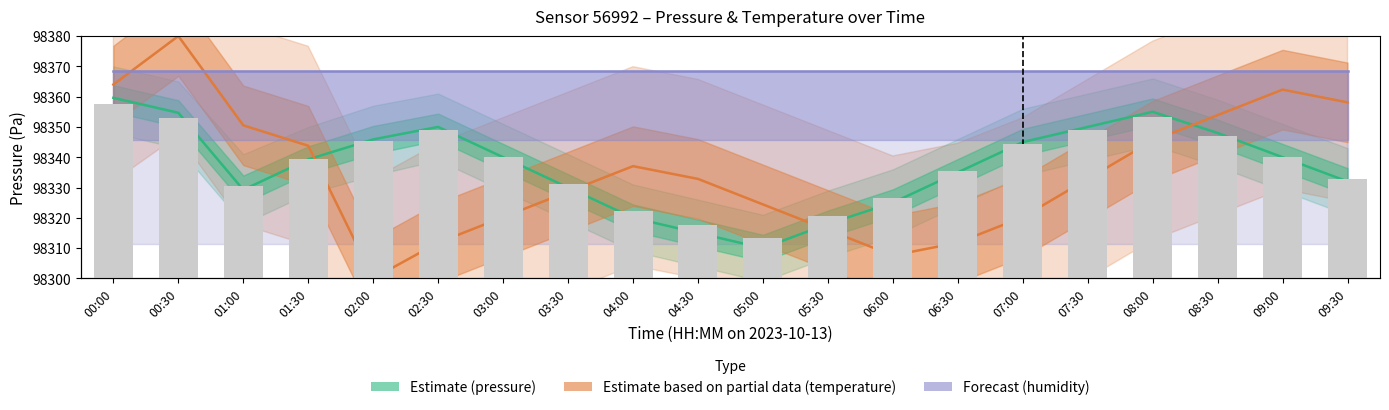

What is the difference between the maximum and second lowest values in the pressure series?

44.6